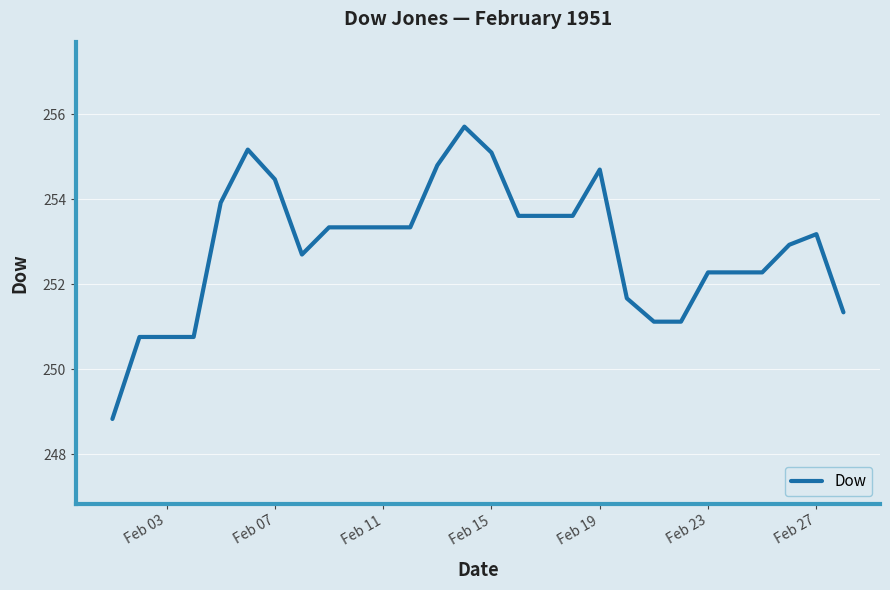

What is the smallest value displayed?

248.8